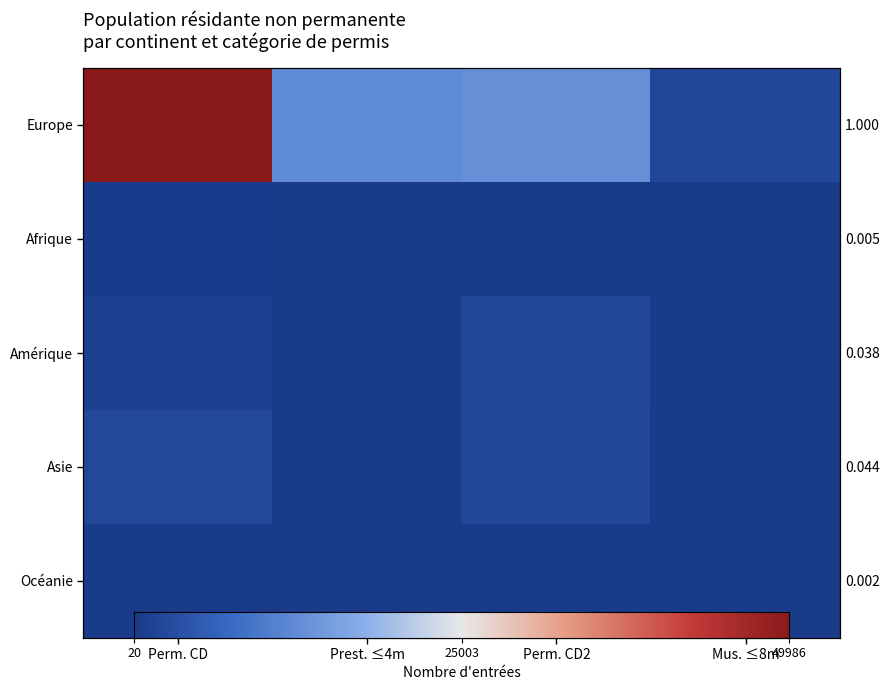

Between Perm. CD2 and Perm. CD, which is larger?

Perm. CD